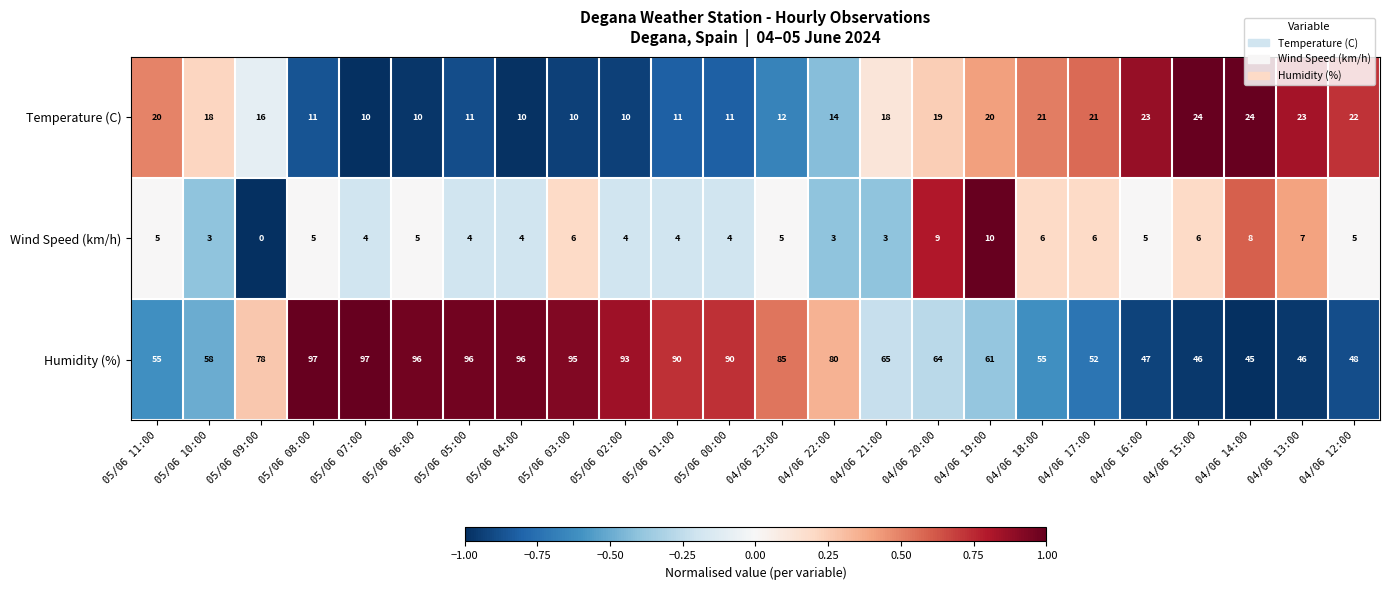

Which label corresponds to the smallest value in the chart?

05/06 09:00